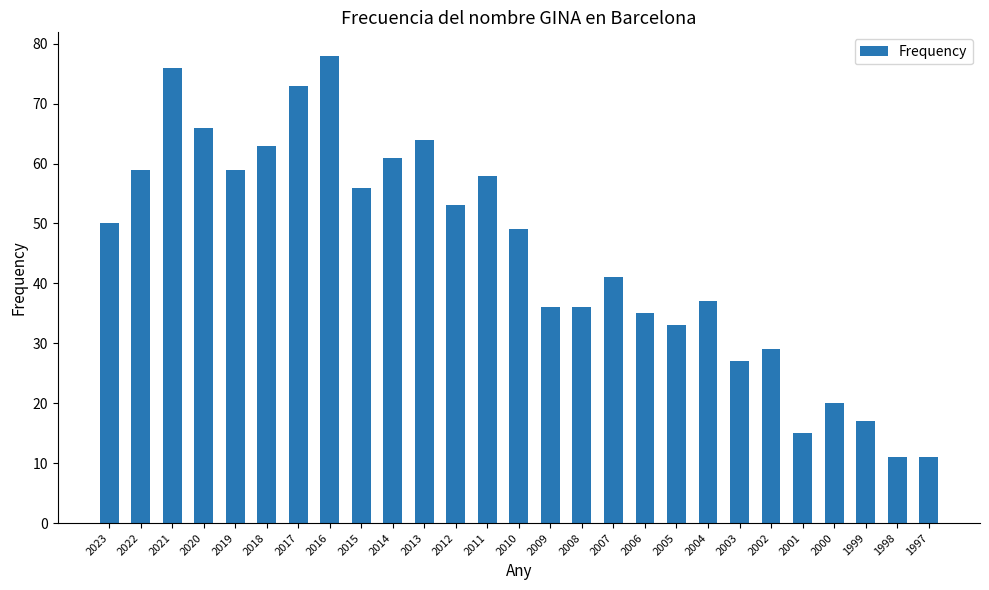

At which category does the chart reach its peak across all series?

2016